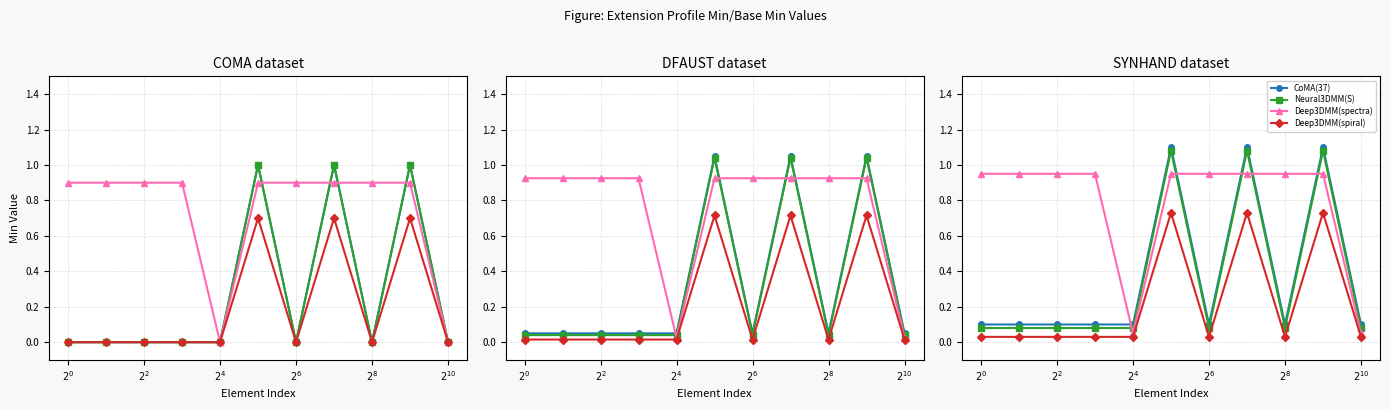

What is the label of the 11th point from the right?

$2^{0}$